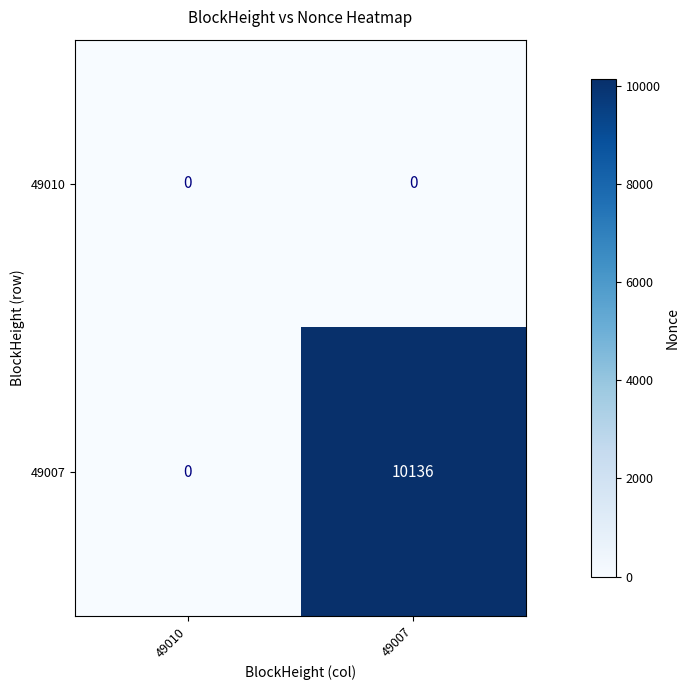

Reading right to left, transcribe all the data shown in this chart.

49010: 49007=0	49010=0
49007: 49007=10136	49010=0